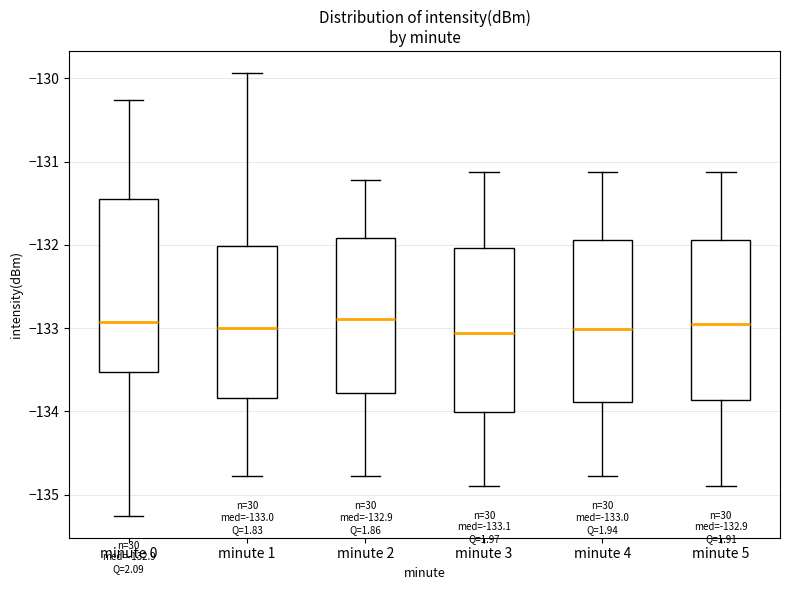

Comparing the boxes themselves (not the whiskers), which one is the tallest?

minute 0